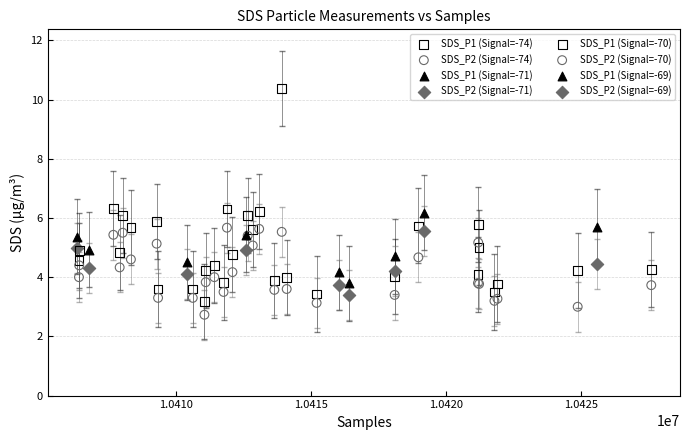

What are all the series names shown in the legend?

SDS_P1 (Signal=-74), SDS_P2 (Signal=-74), SDS_P1 (Signal=-71), SDS_P2 (Signal=-71), SDS_P1 (Signal=-70), SDS_P2 (Signal=-70), SDS_P1 (Signal=-69), SDS_P2 (Signal=-69)